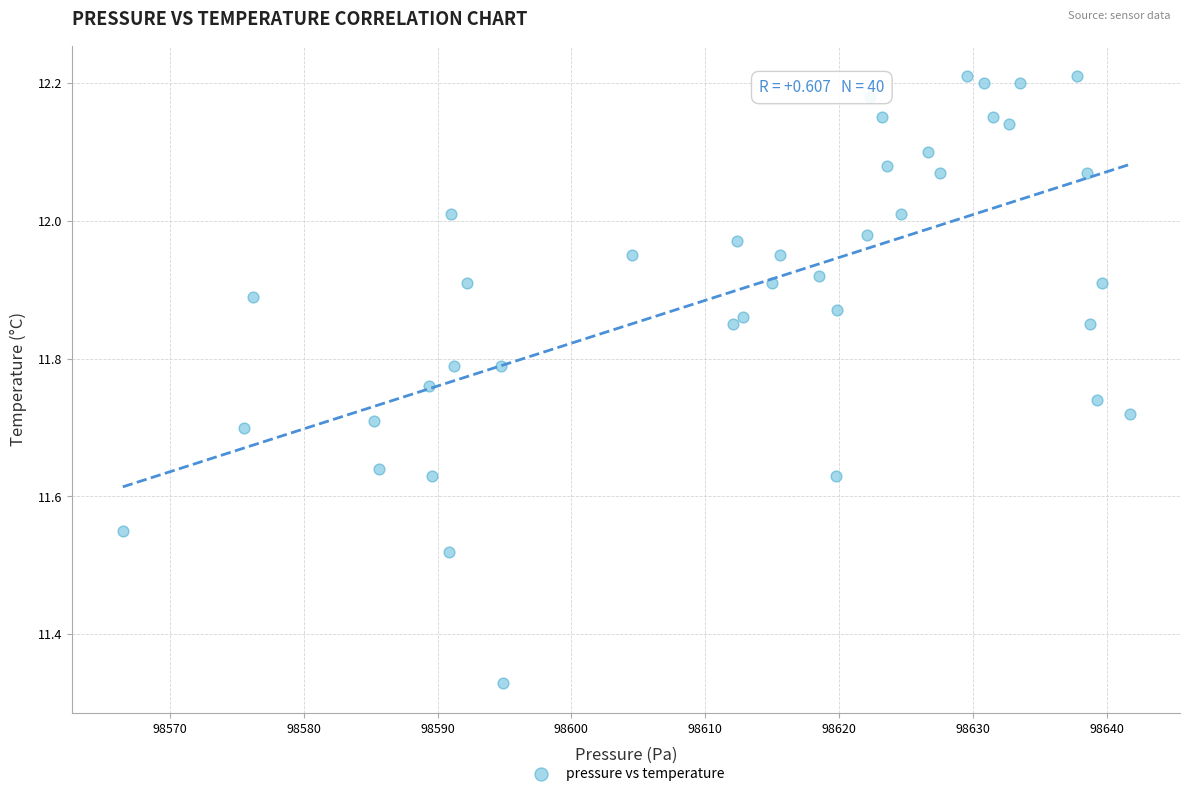

What is the range of X values (max minus min)?

75.2